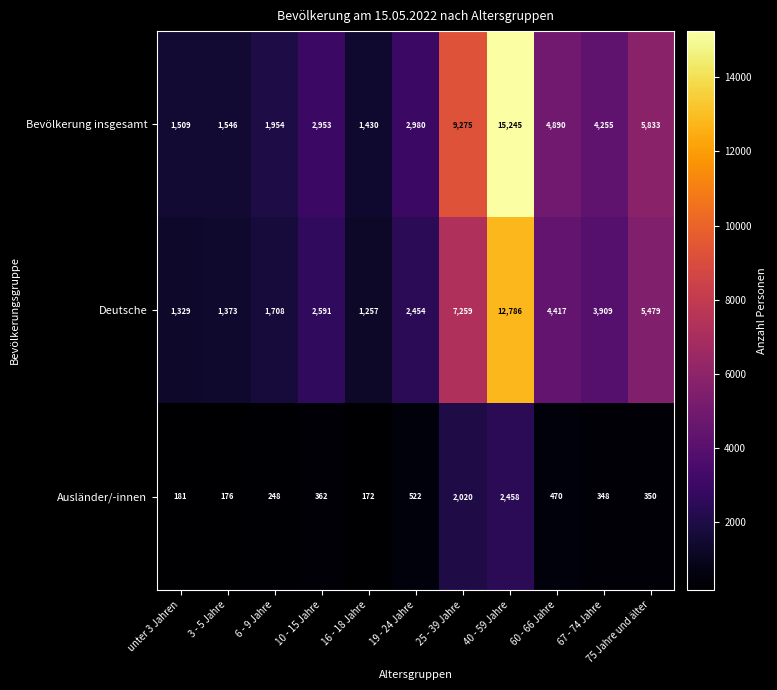

What is the spread (max minus min) of values at 67 - 74 Jahre?

3907